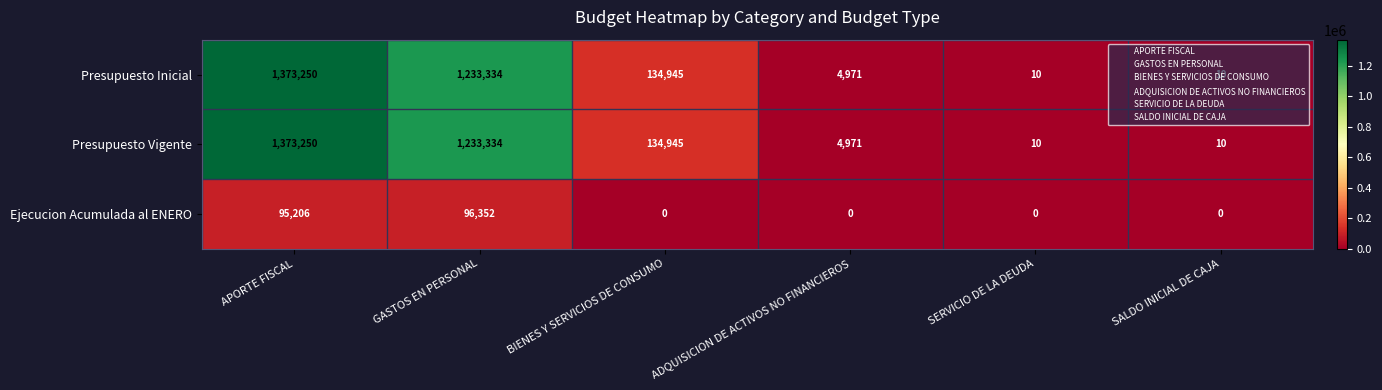

What is the difference between the maximum and minimum values in the Ejecucion Acumulada al ENERO series?

96352